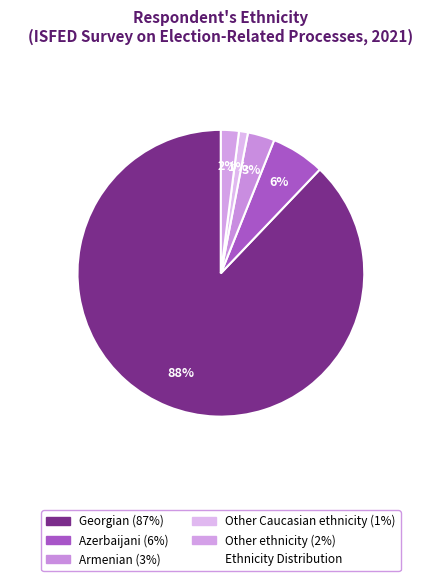

Is there any slice that represents more than half of the pie?

Yes